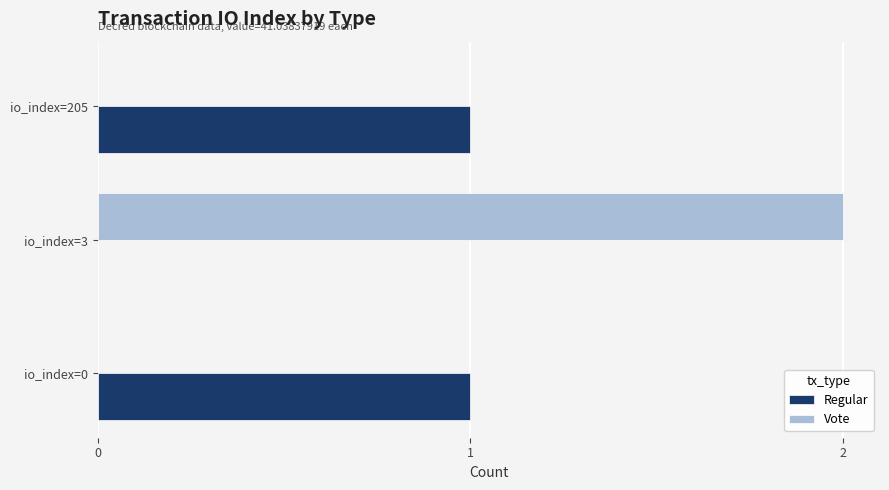

Which series has the widest spread of values?

Vote